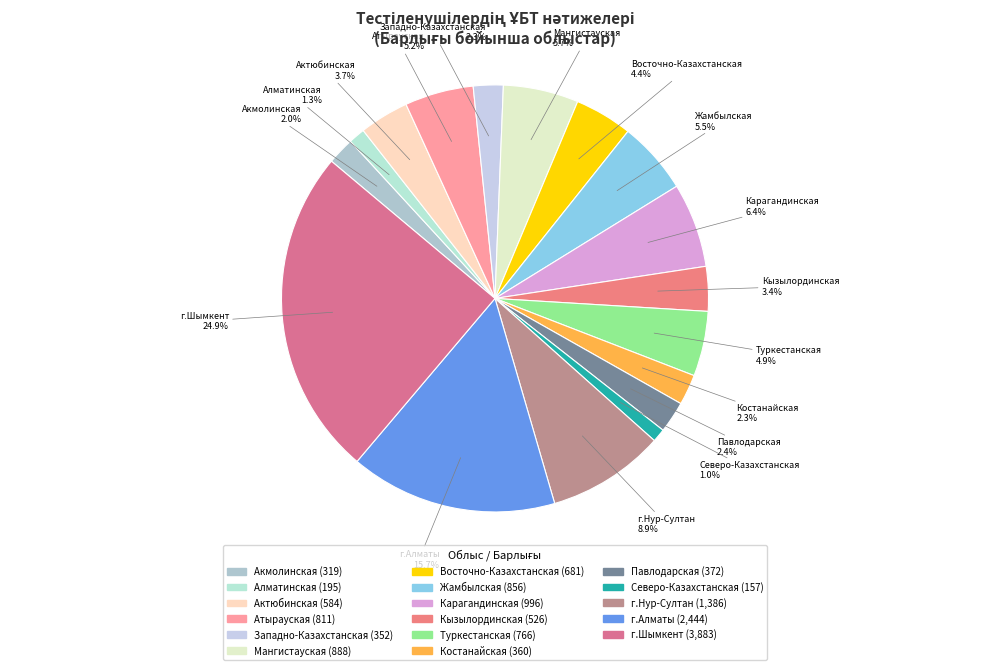

What is the largest slice in the pie chart?

г.Шымкент